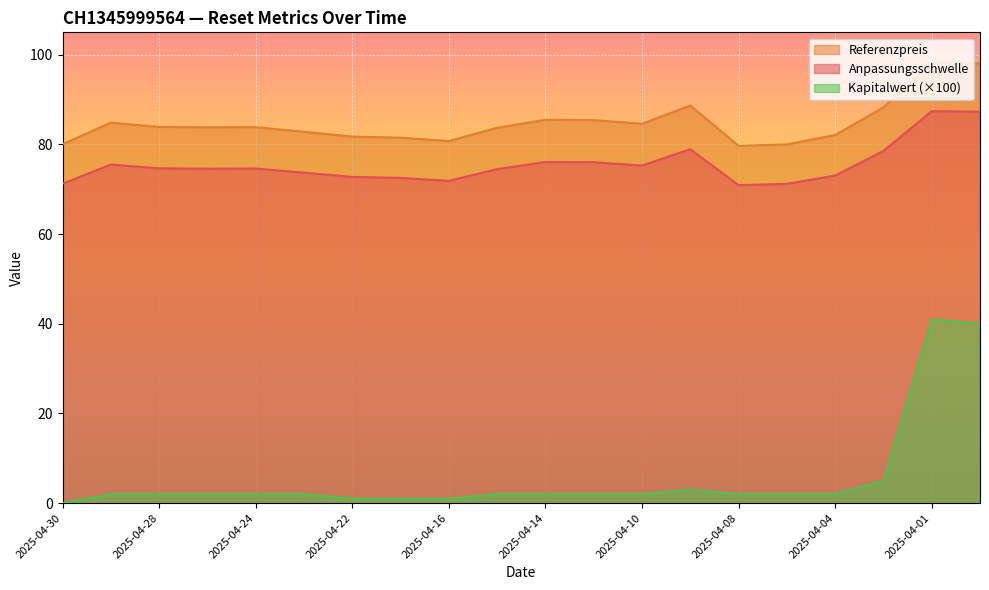

What is the label of the 17th point from the left?

2025-04-04